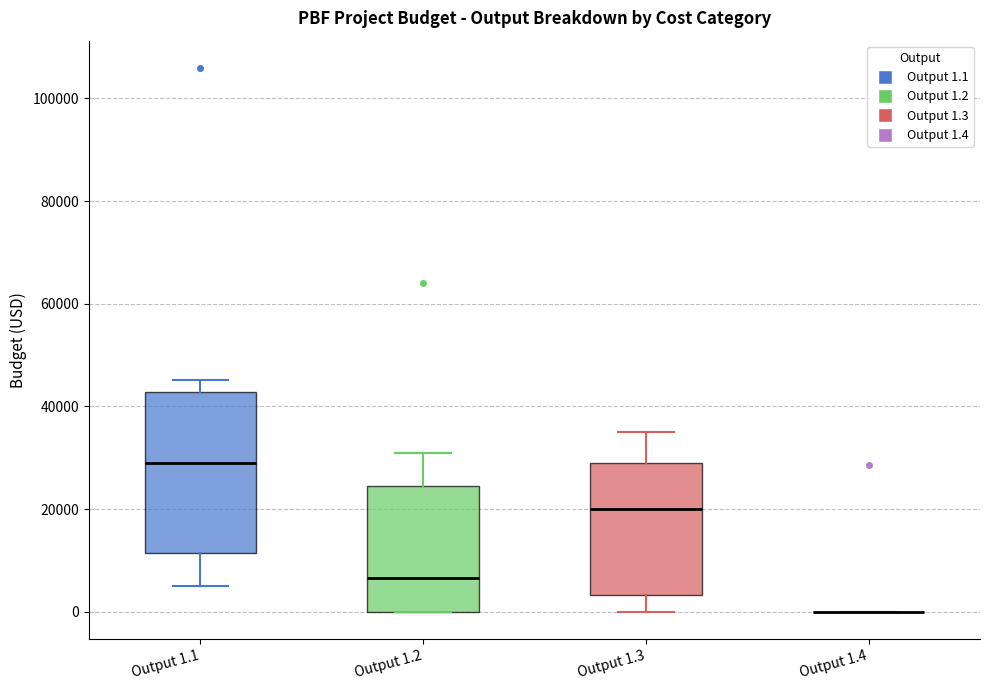

Which box is the tallest, from its lower edge to its upper edge?

Output 1.1